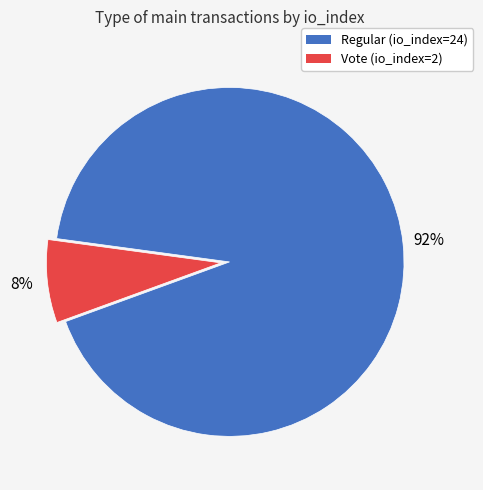

Does Vote (io_index=2) account for over 50% of the chart?

No